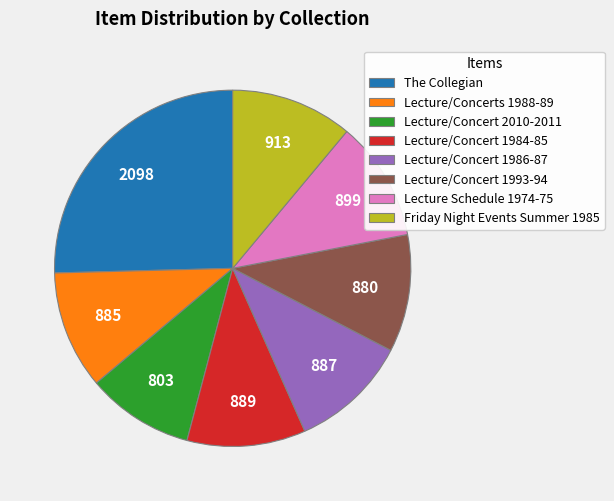

Which category has the smallest portion of the pie?

Lecture/Concert 2010-2011